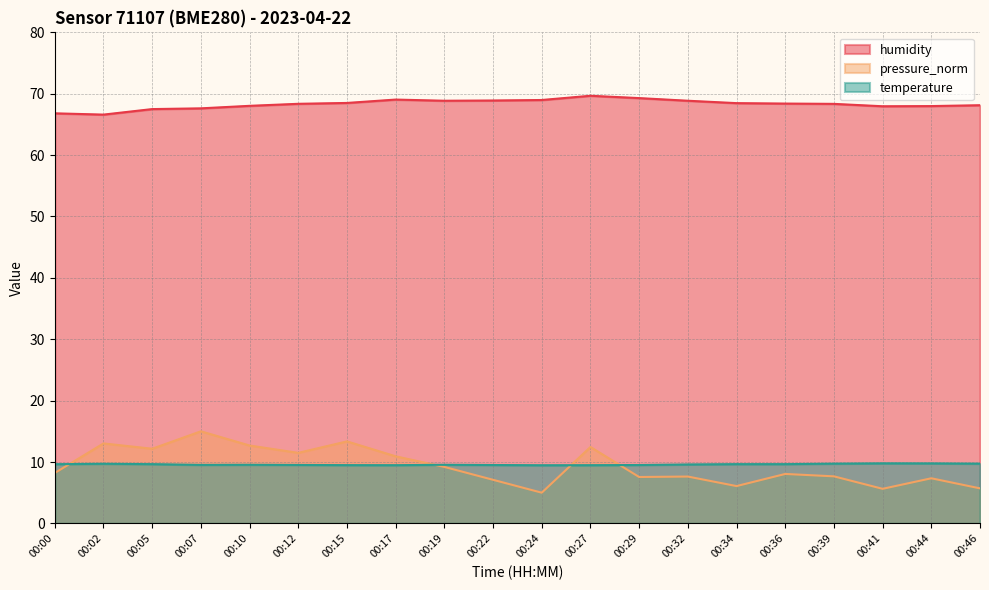

List the series in order of their peak value, lowest first.

temperature, pressure_norm, humidity